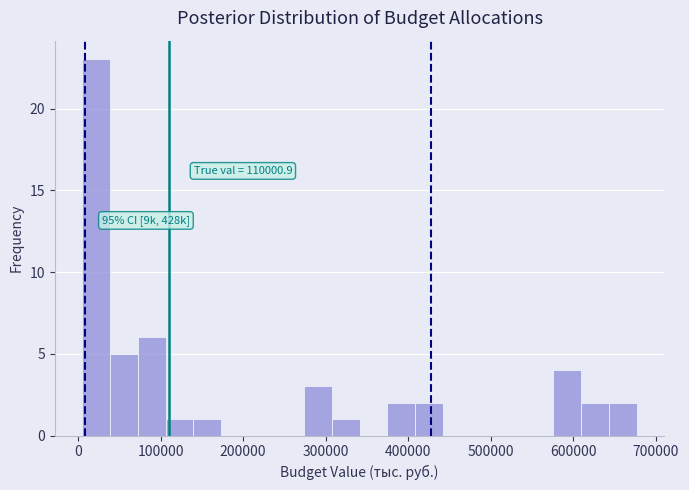

Read against the x-axis, roughly where is the centre of the tallest bar?

20000